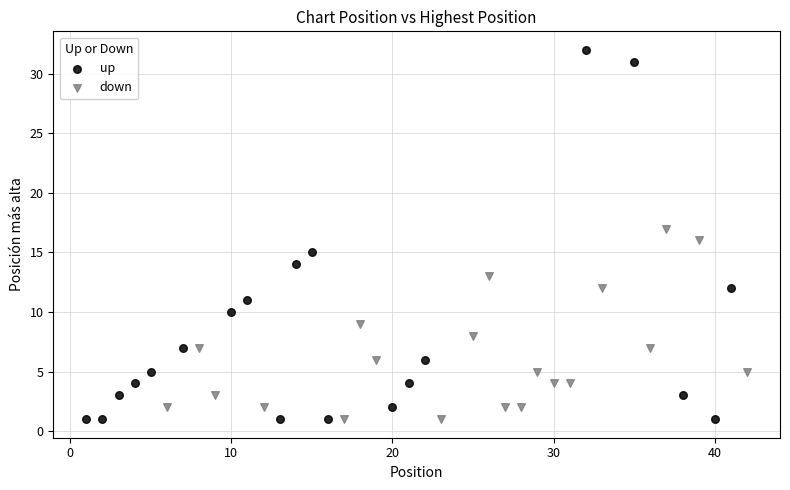

Which series reaches the maximum Y coordinate?

up